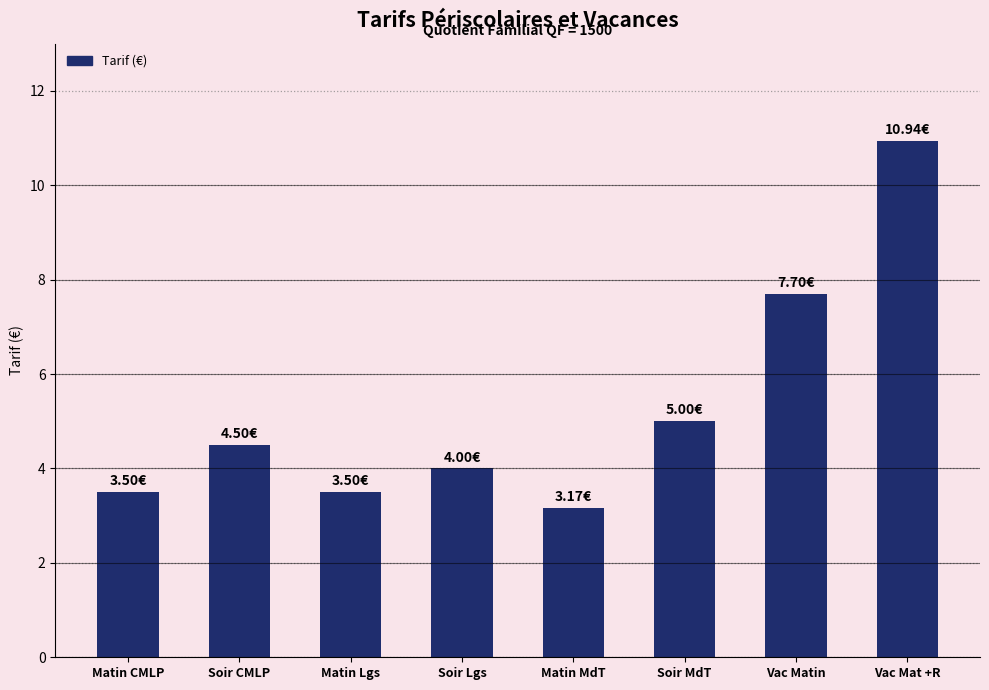

What is the difference between the second highest and second lowest values?

4.2